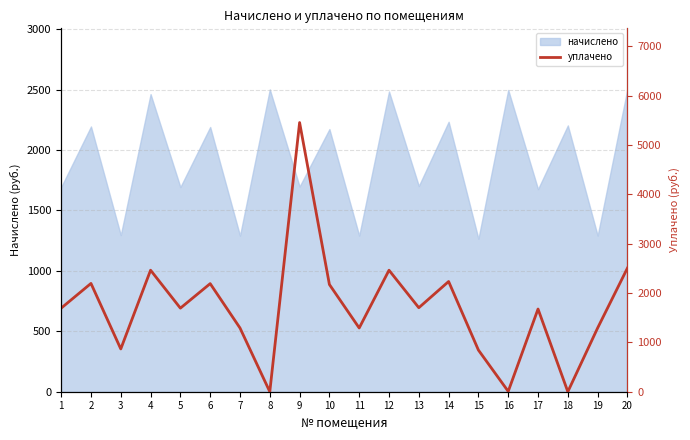

What is the difference between the maximum and second lowest values?

5454.6